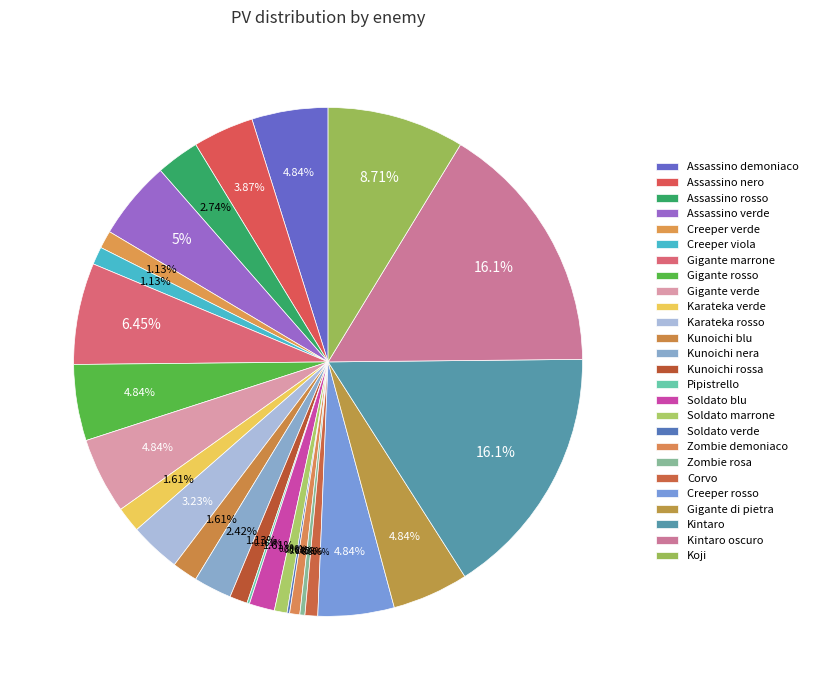

Which slice is the largest?

Kintaro